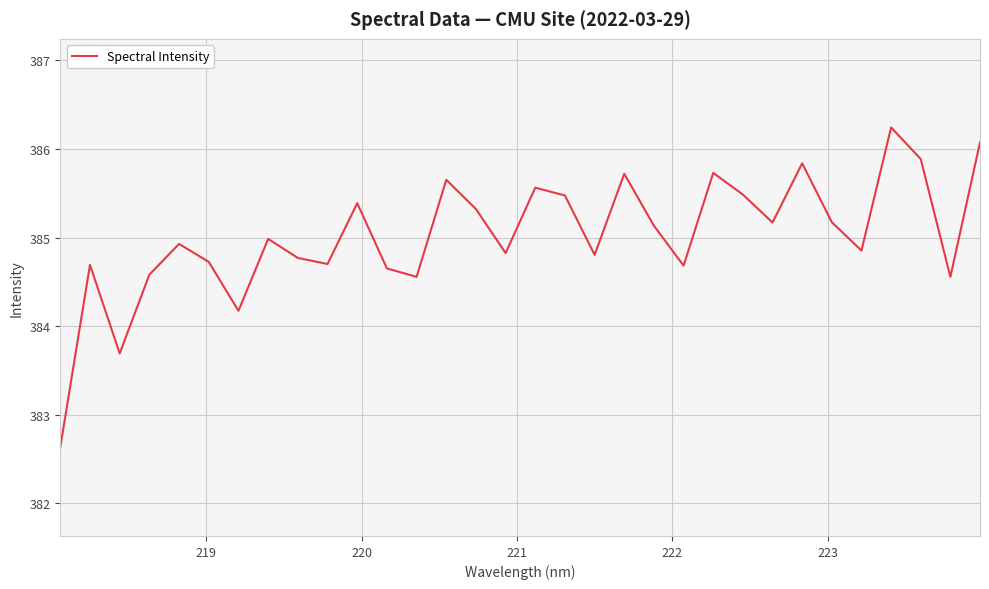

Is this an area chart (filled region under the line)?

No